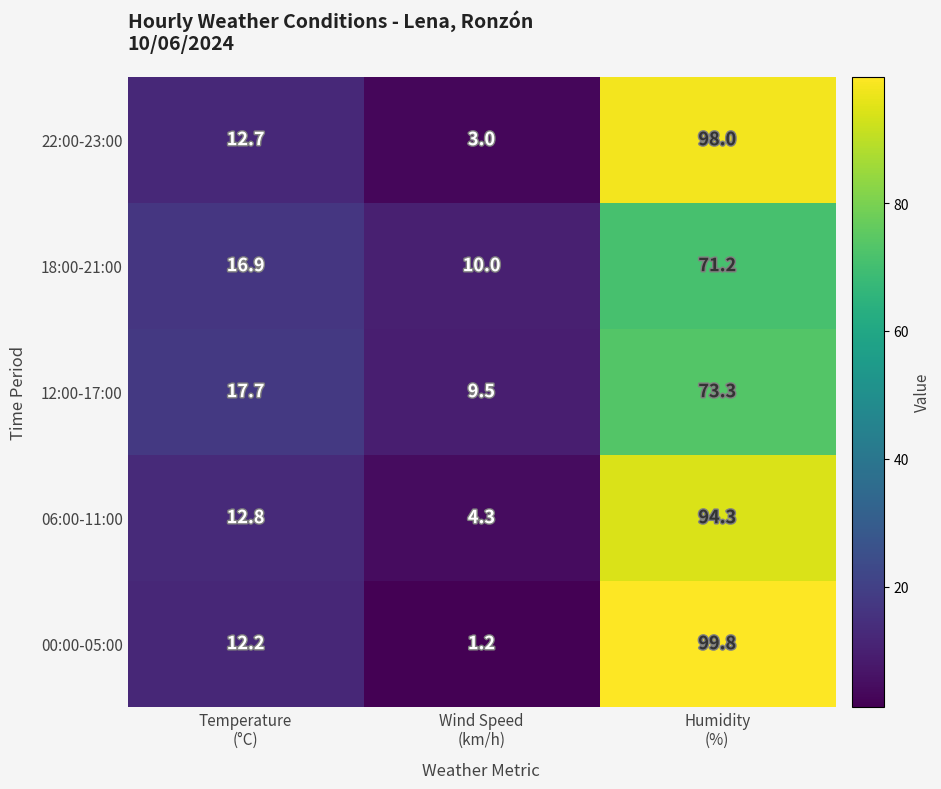

What is the sum of all 18:00-21:00 values?

98.1